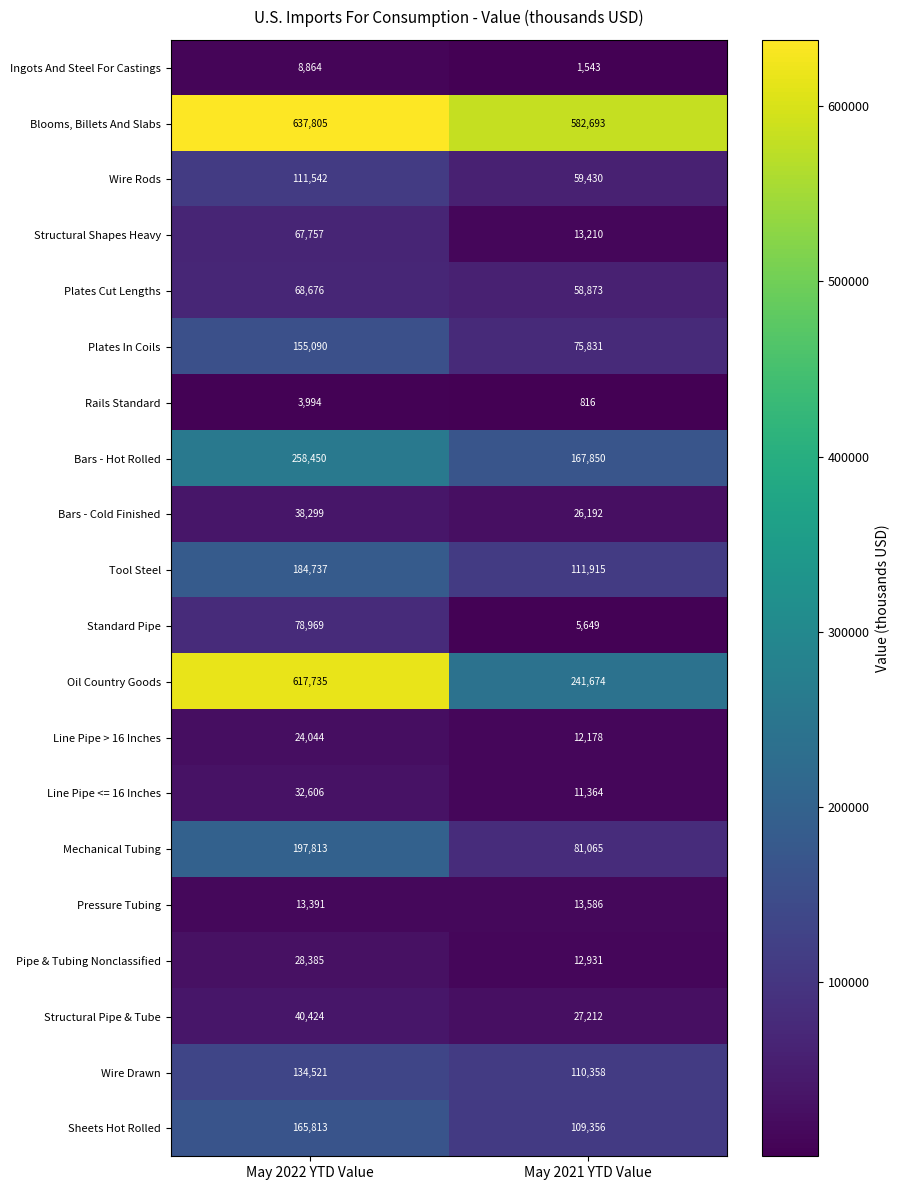

Which series changed the most between May 2022 YTD Value and May 2021 YTD Value?

Oil Country Goods